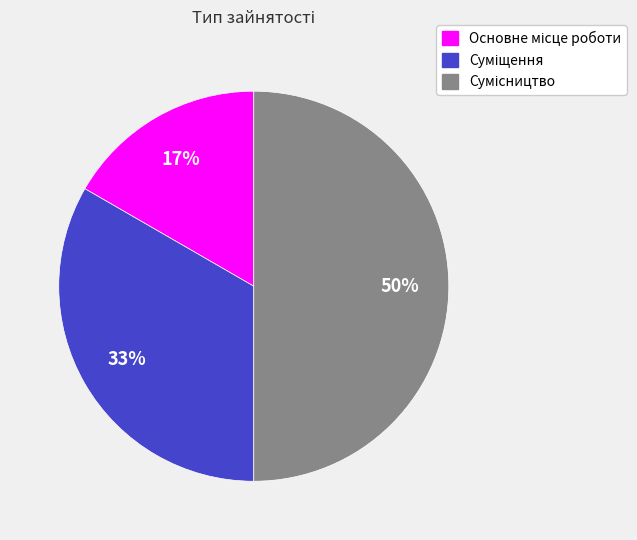

Count the number of slices in the pie.

3